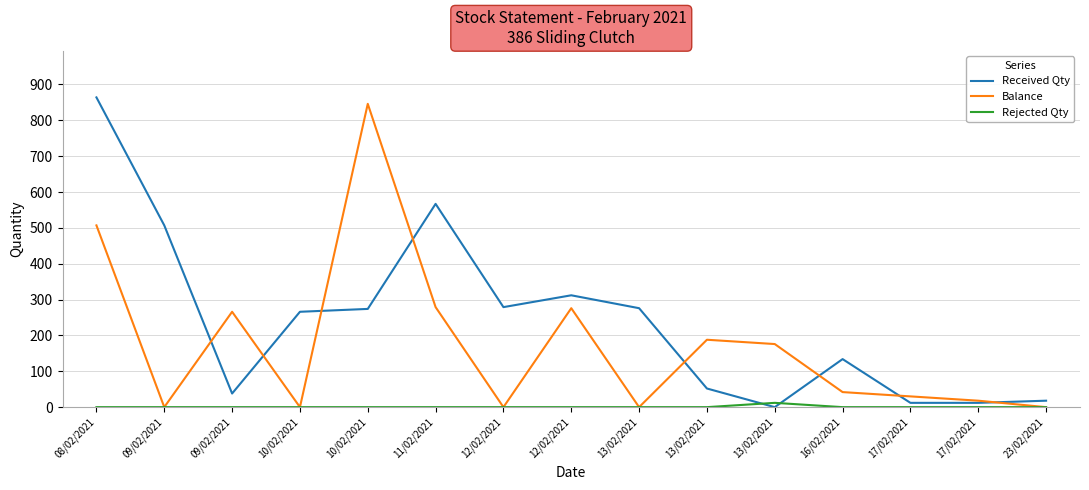

List the series in order of their overall mean, lowest first.

Rejected Qty, Balance, Received Qty